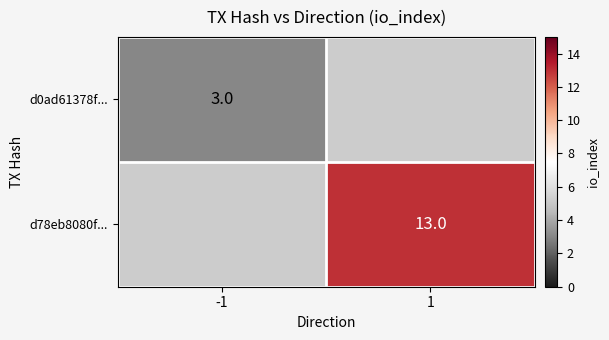

Is it true that d0ad61378f... equals 2 at -1?

False